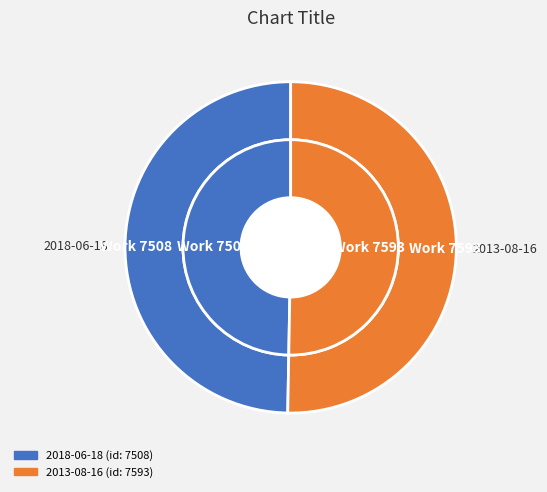

Is it true that 2013-08-16 is 56% of the pie?

False